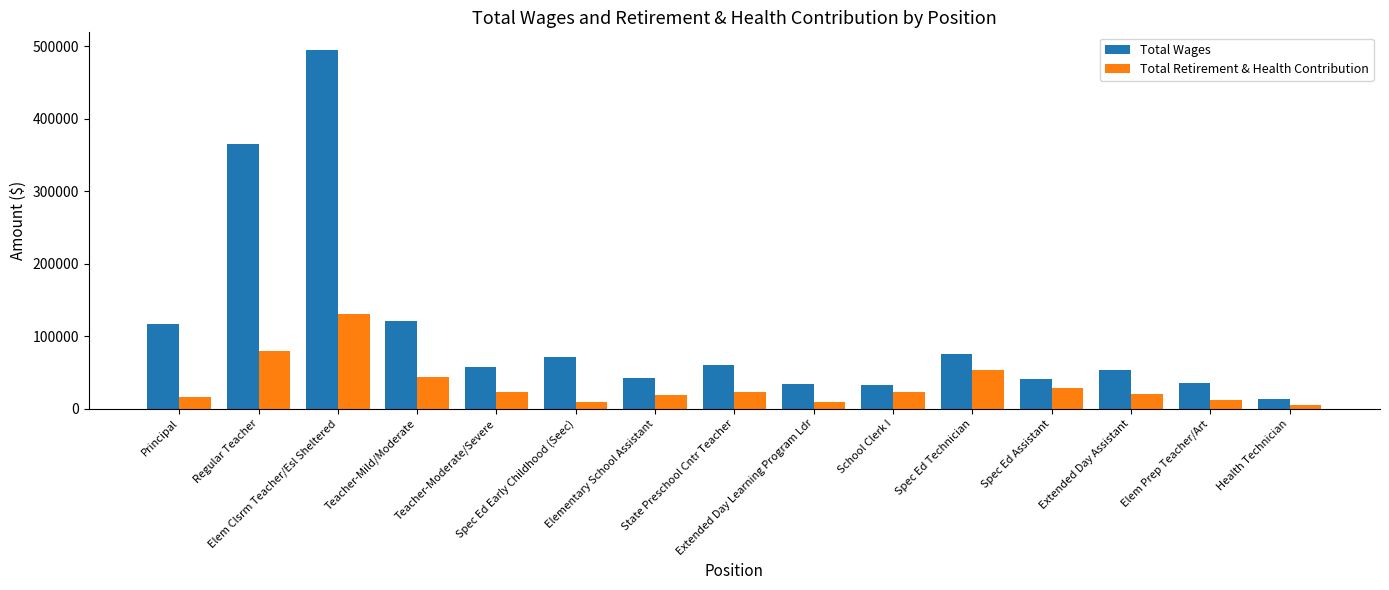

At which label is Total Wages closest to 253527?

Regular Teacher